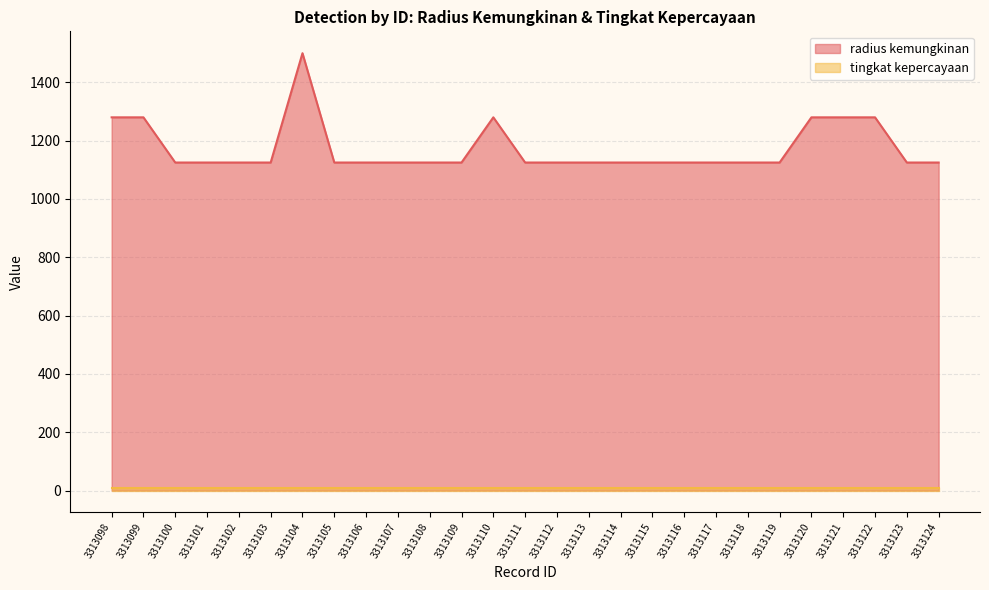

Is it true that the value at 3313120 is 1280?

True